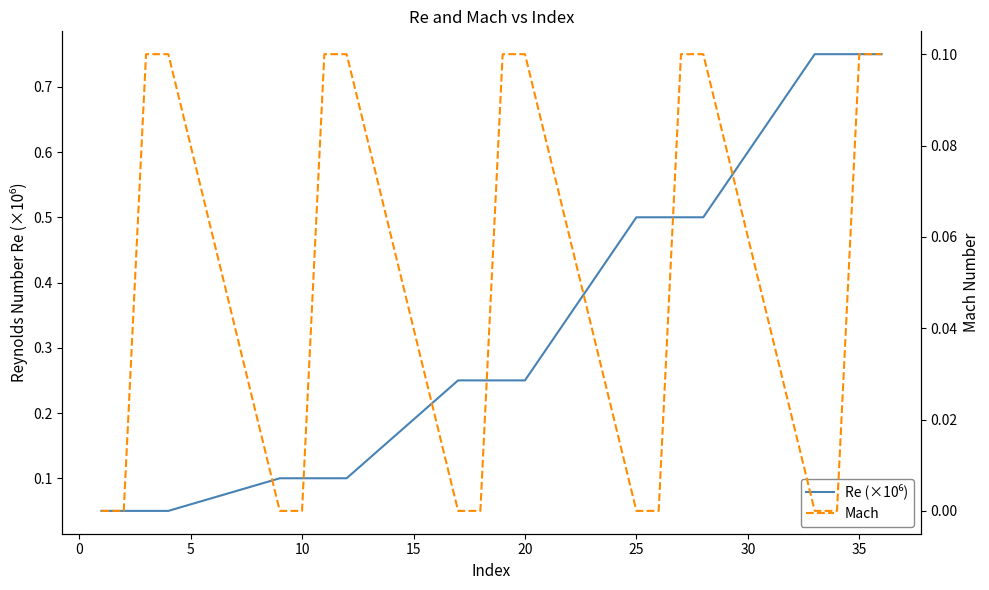

Reading left to right, extract all data points from this chart.

Re (×10⁶): 0.1	0.1	0.1	0.1	0.1	0.1	0.1	0.1	0.2	0.2	0.2	0.2	0.5	0.5	0.5	0.5	0.8	0.8	0.8	0.8
Mach: 0.0	0.0	0.1	0.1	0.0	0.0	0.1	0.1	0.0	0.0	0.1	0.1	0.0	0.0	0.1	0.1	0.0	0.0	0.1	0.1